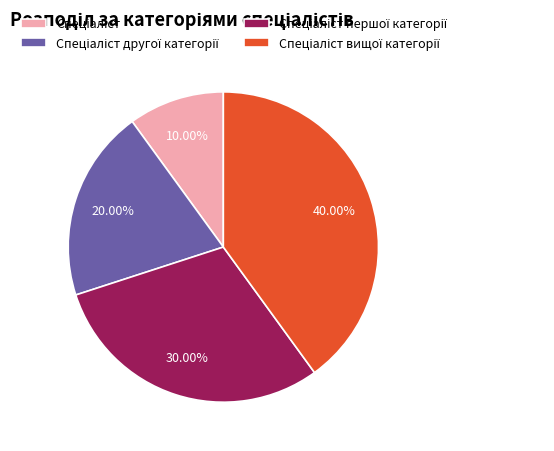

Does any single category account for the majority?

No